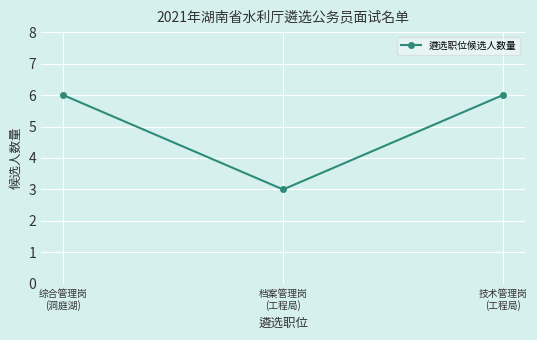

What is the minimum value shown in the chart?

3